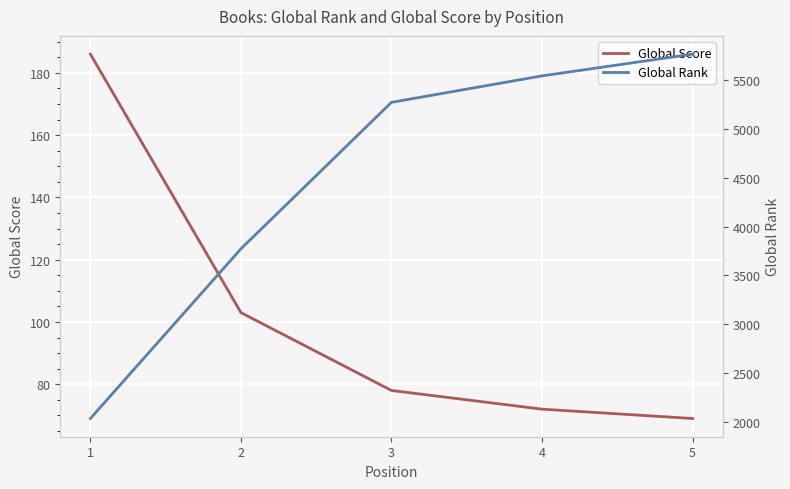

The Global Score series shows 103 at 2. True or false?

True